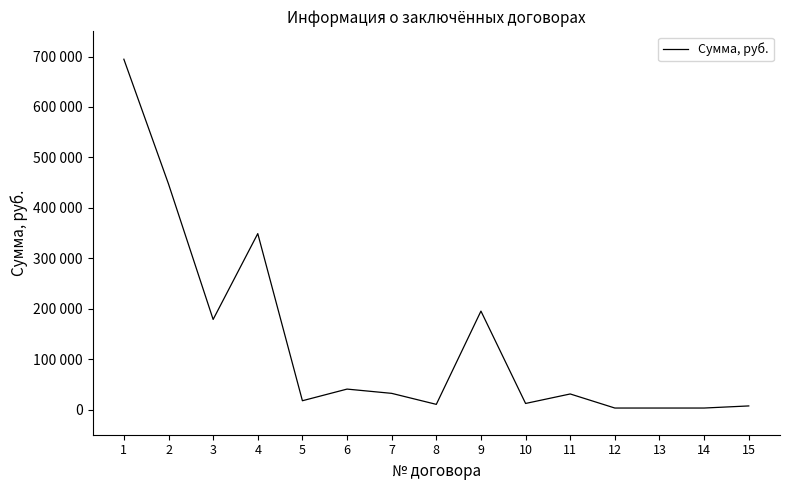

Is this an area chart (filled region under the line)?

No